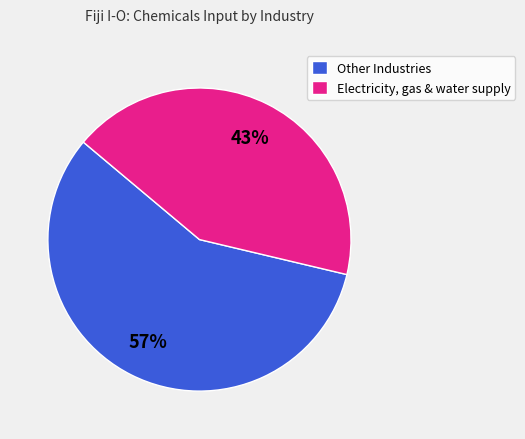

True or false: Other Industries accounts for 65% of the total.

False